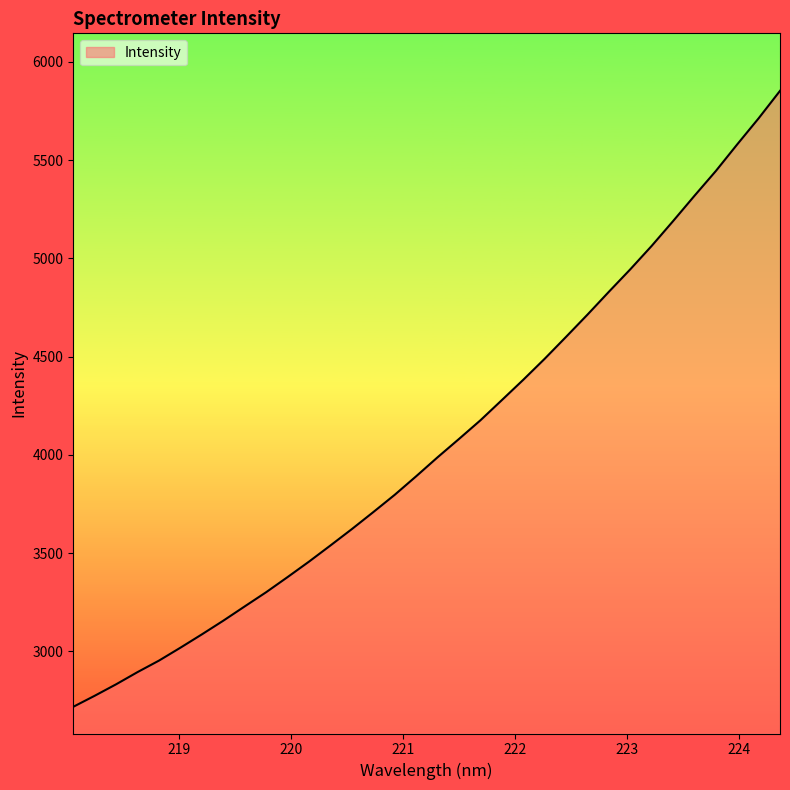

What is the difference between the maximum and minimum values?

3134.6